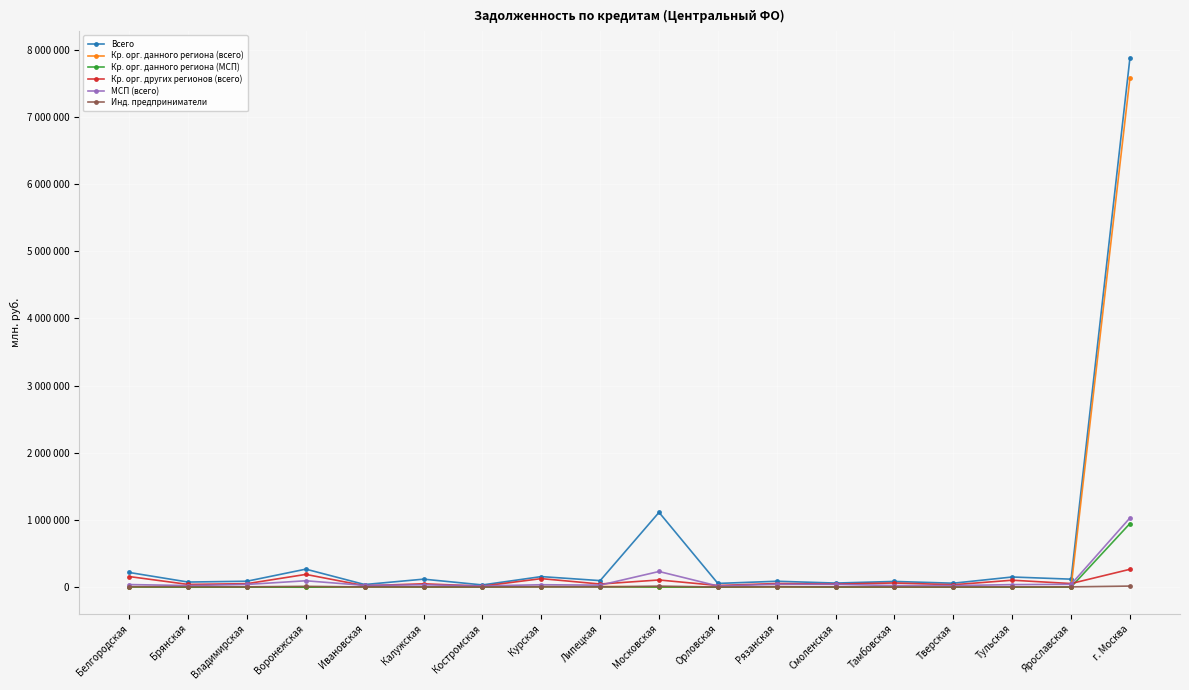

True or false: Кр. орг. данного региона (всего) has more than 1 points higher than both neighbors.

True